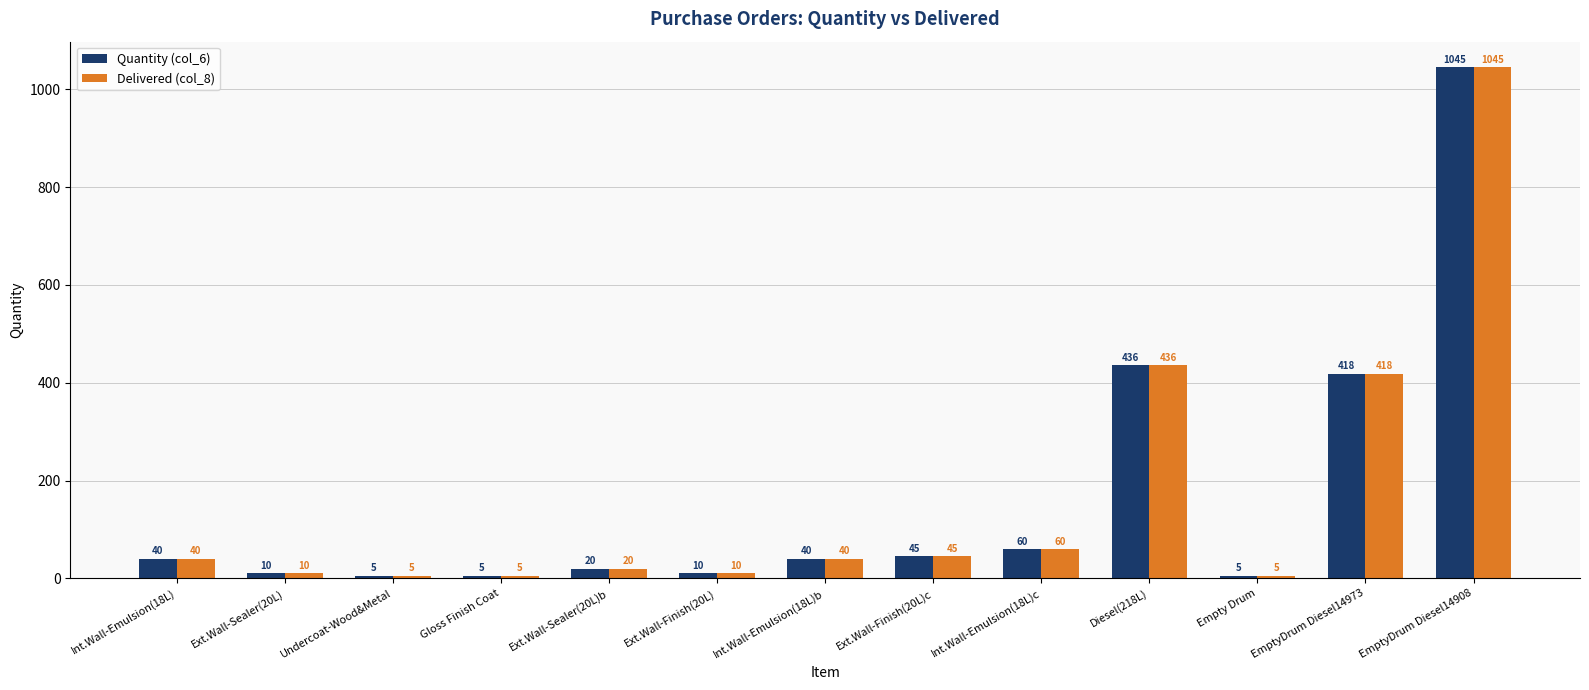

What is the label of the 1st bar from the right?

EmptyDrum Diesel14908